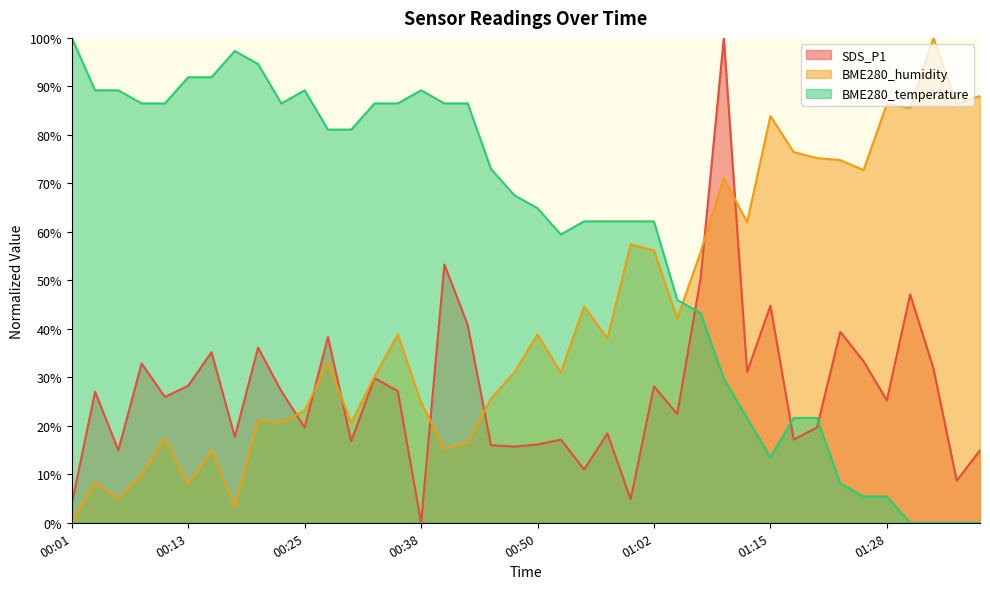

How many values in the BME280_humidity series are below 38?

20